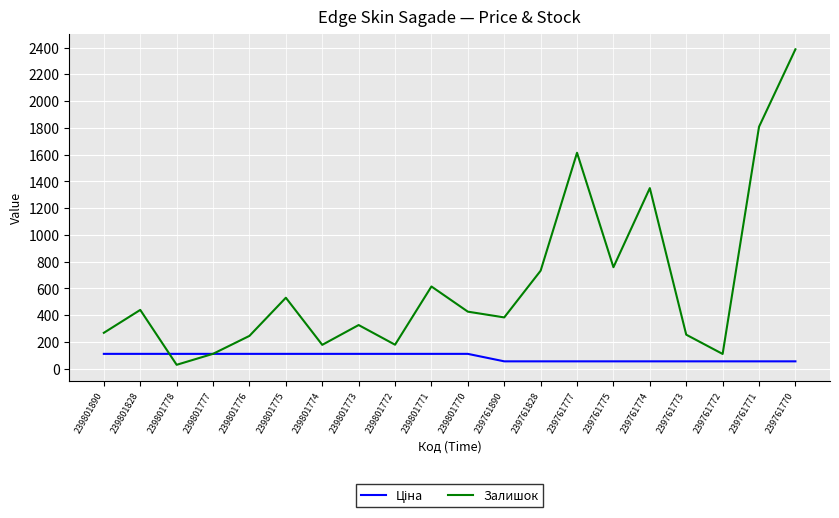

Which series has the largest range (max minus min)?

Залишок